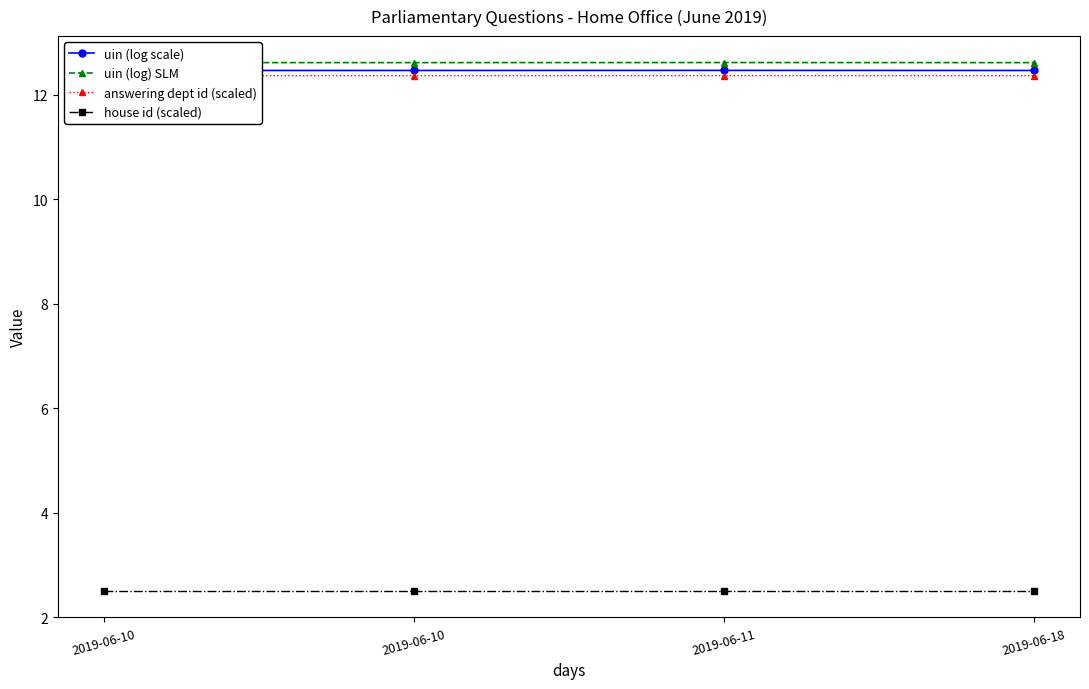

True or false: uin (log) SLM and house id (scaled) cross at least once.

False